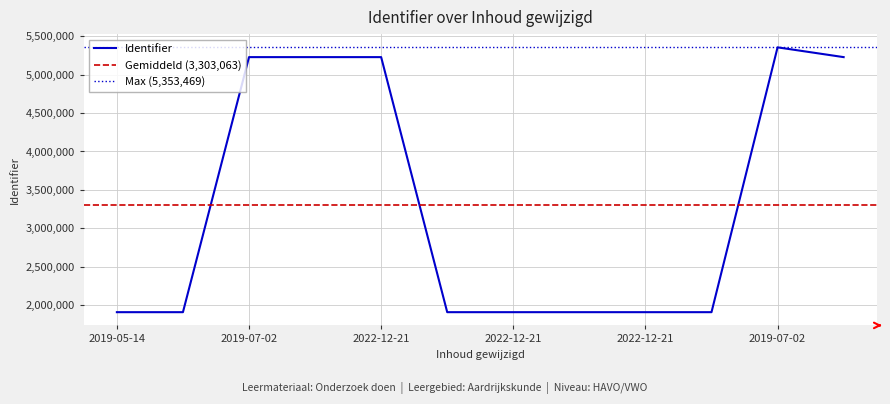

The chart shows a value of 5226468 at 2019-07-02. True or false?

True